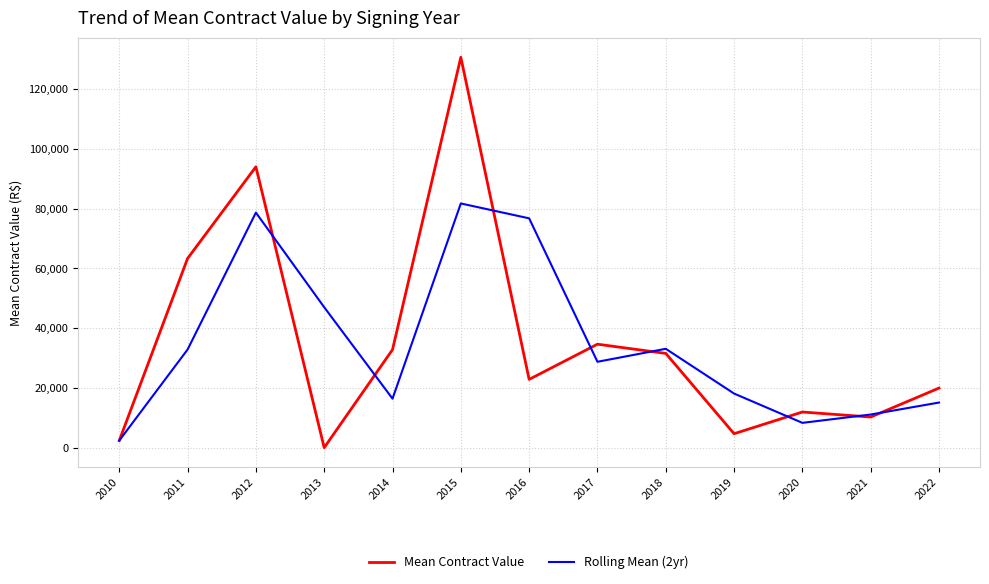

Which category has the lowest value in the Mean Contract Value series?

2013